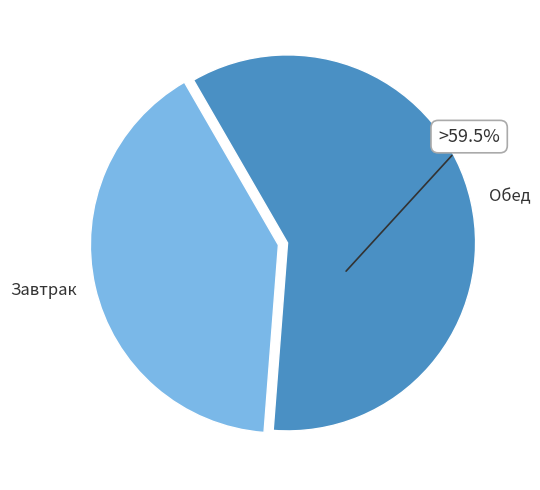

Is there a majority slice in this chart?

Yes